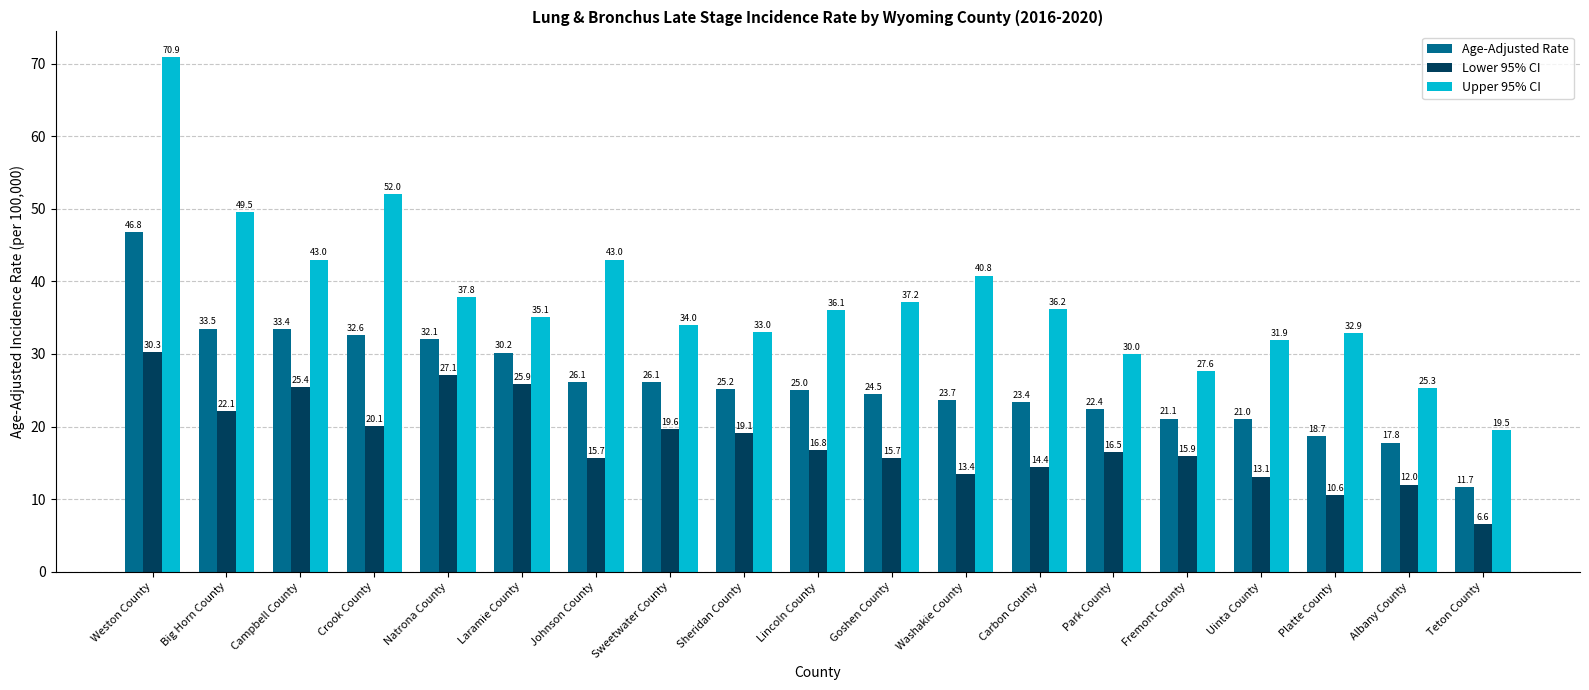

List the series in order of their peak value, lowest first.

Lower 95% CI, Age-Adjusted Rate, Upper 95% CI